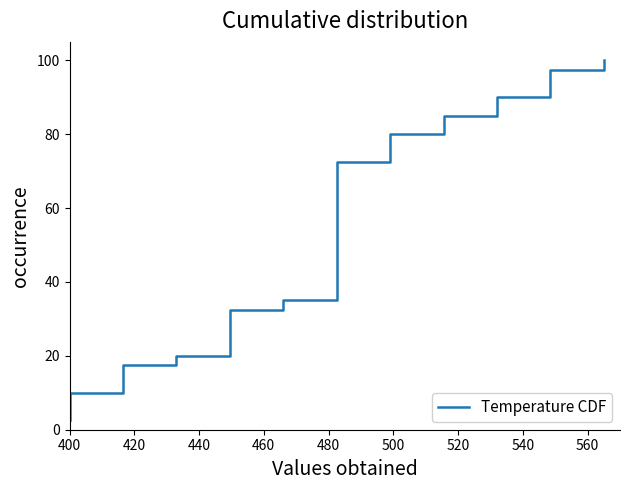

Which category has the lowest value across all series?

400